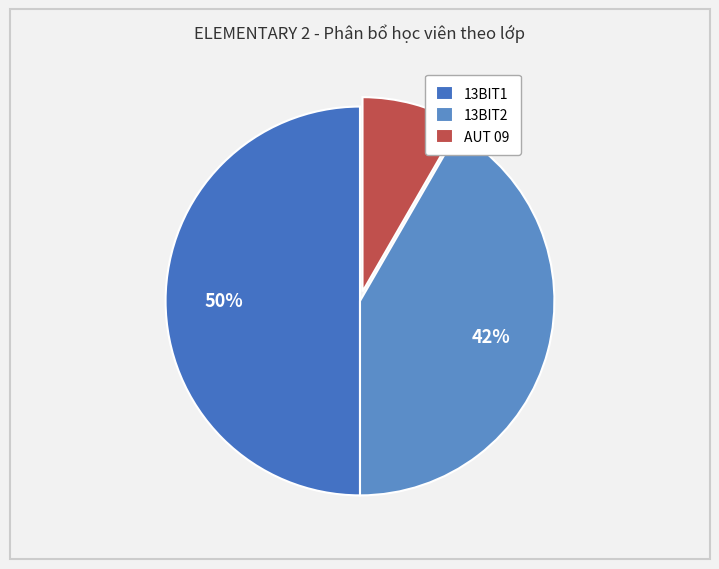

To the nearest percent, what percentage of the pie is AUT 09?

8%